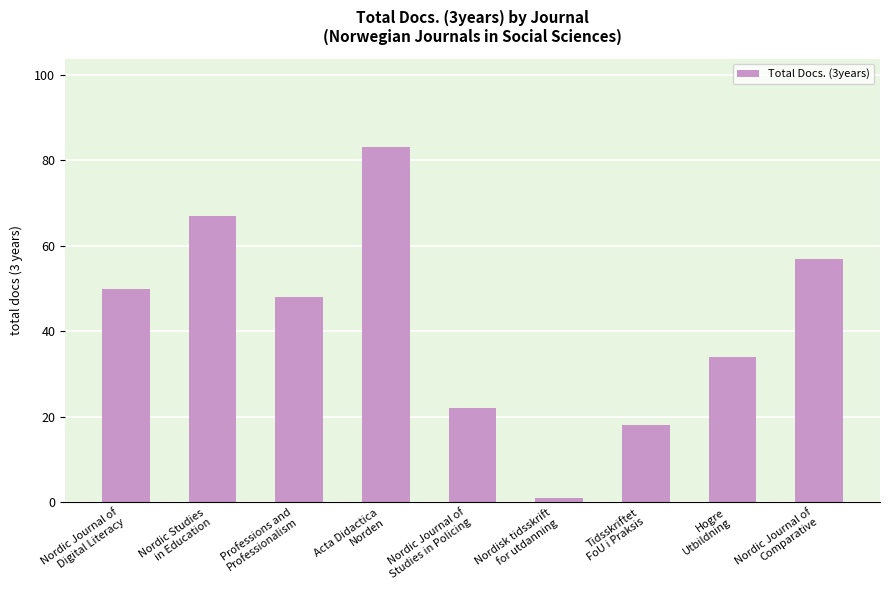

List the labels in order of value, smallest first.

Nordisk tidsskrift
for utdanning, Tidsskriftet
FoU i Praksis, Nordic Journal of
Studies in Policing, Hogre
Utbildning, Professions and
Professionalism, Nordic Journal of
Digital Literacy, Nordic Journal of
Comparative, Nordic Studies
in Education, Acta Didactica
Norden